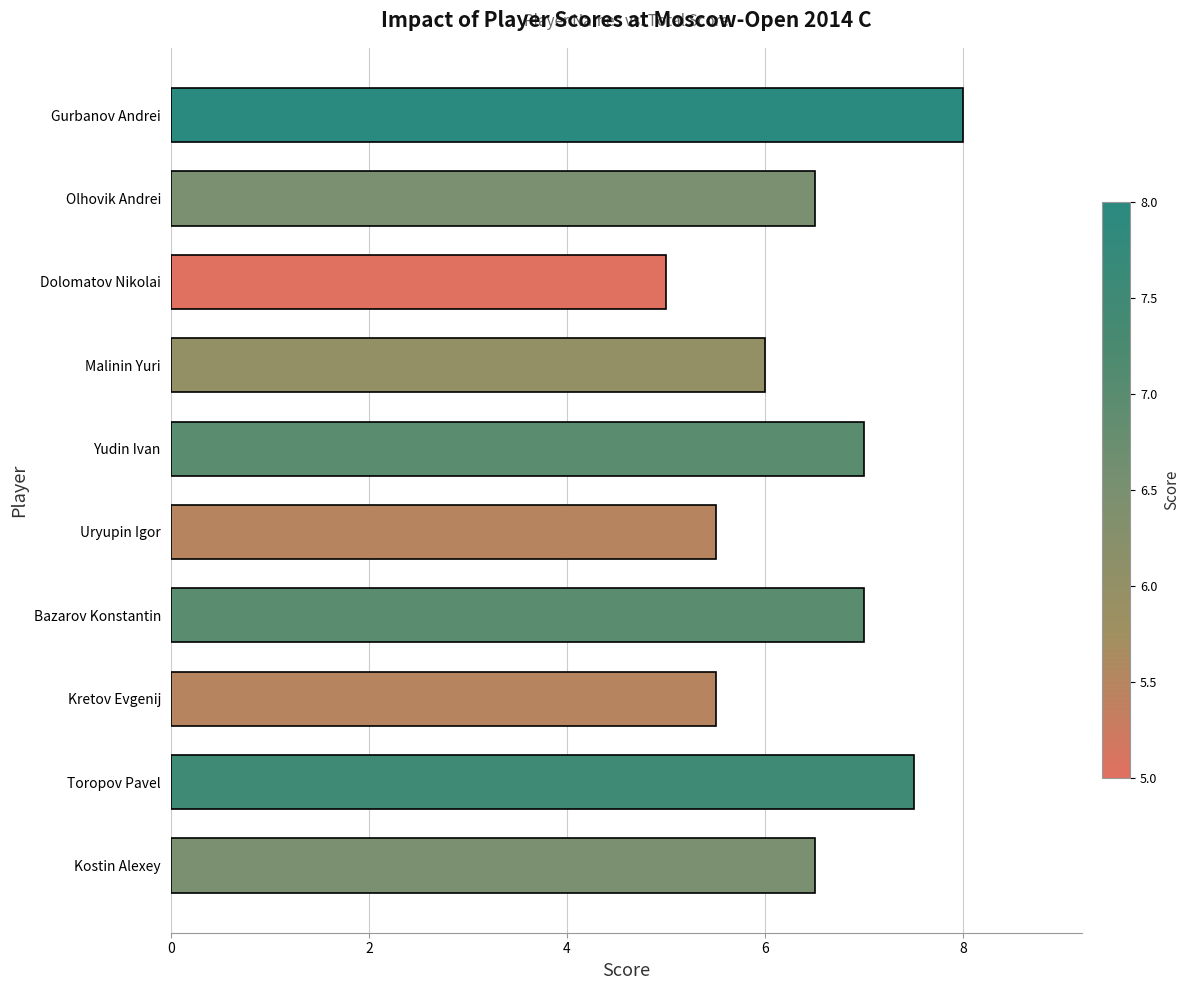

What is the sum of all values?

64.5